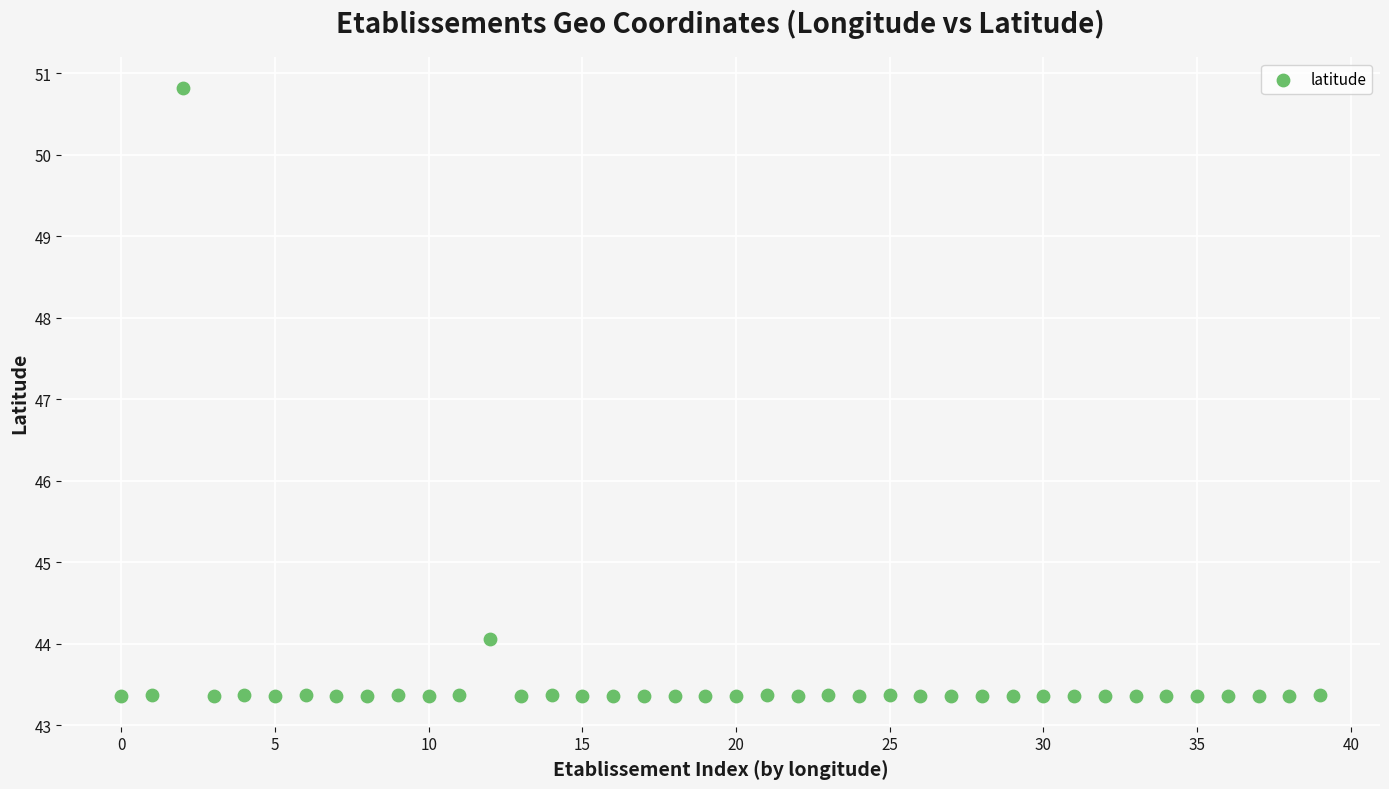

What Y value in the scatter plot is closest to 47?

44.1